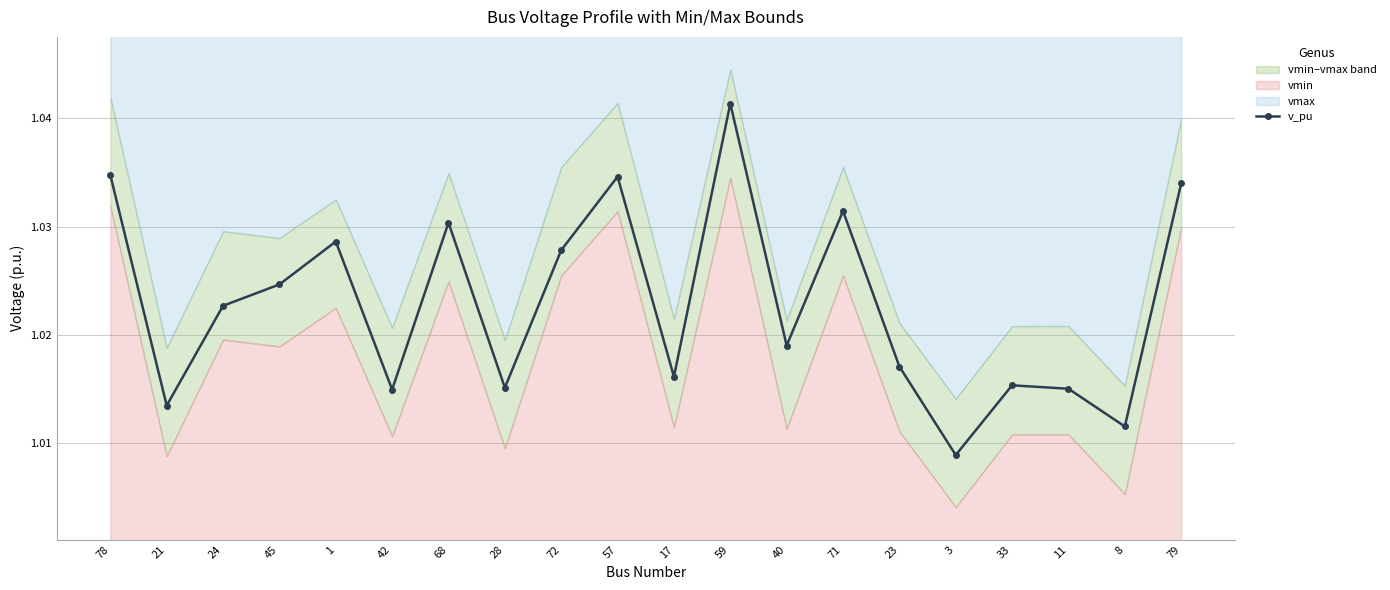

How many data points does each series have?

20